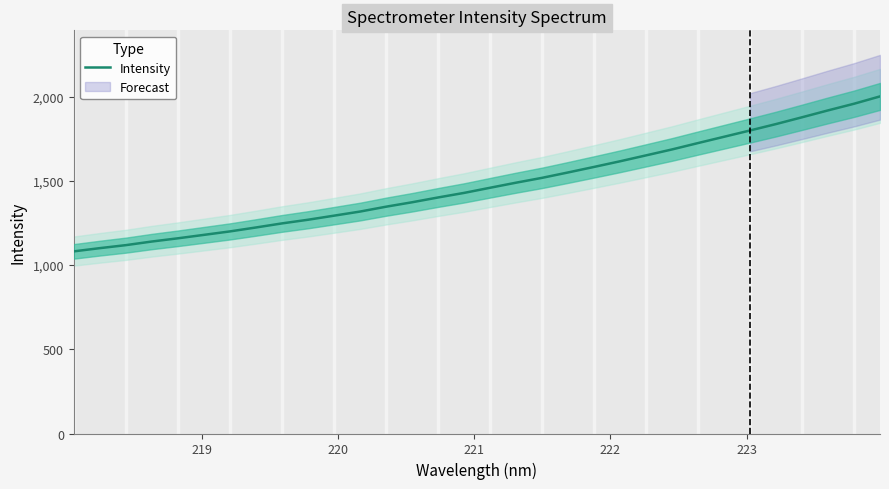

What is the minimum value for Intensity?

1081.3